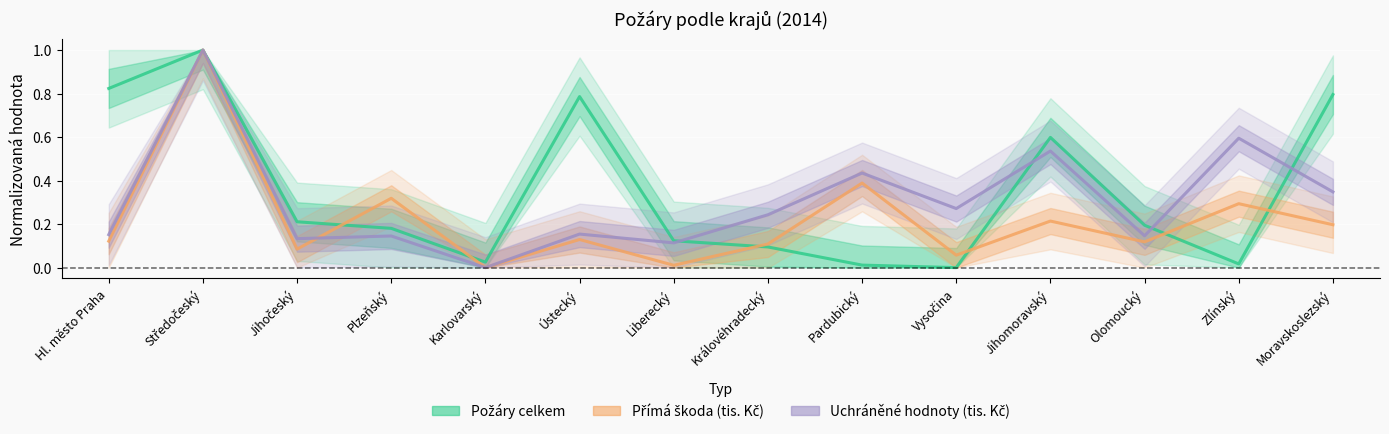

What is the label of the 3rd point from the left?

Jihočeský